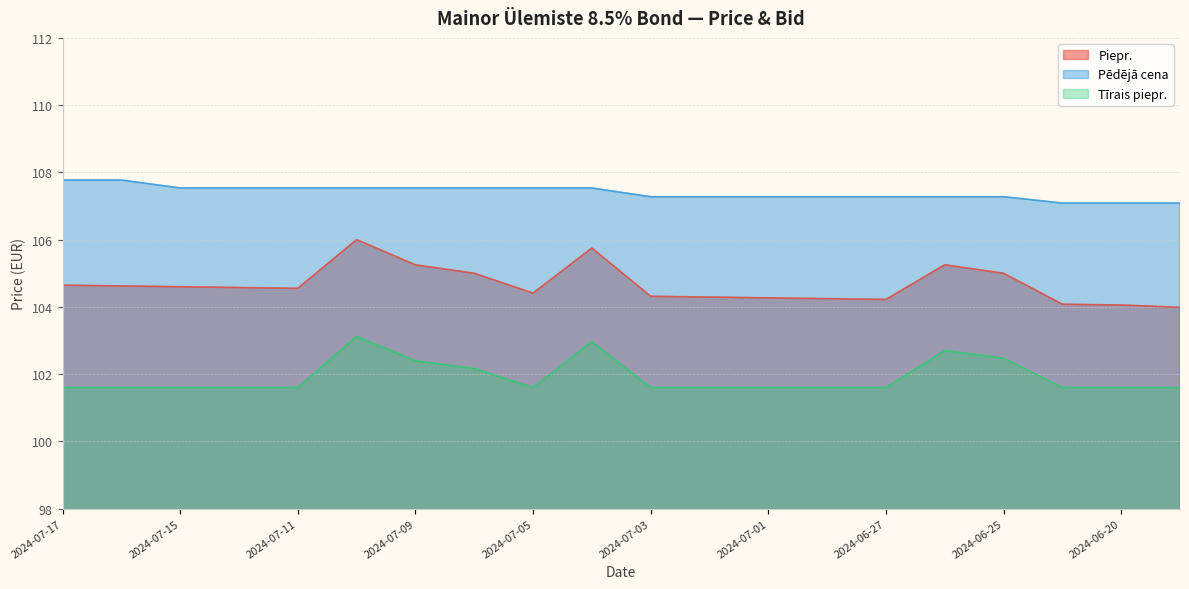

What position from the right is 2024-07-11?

16